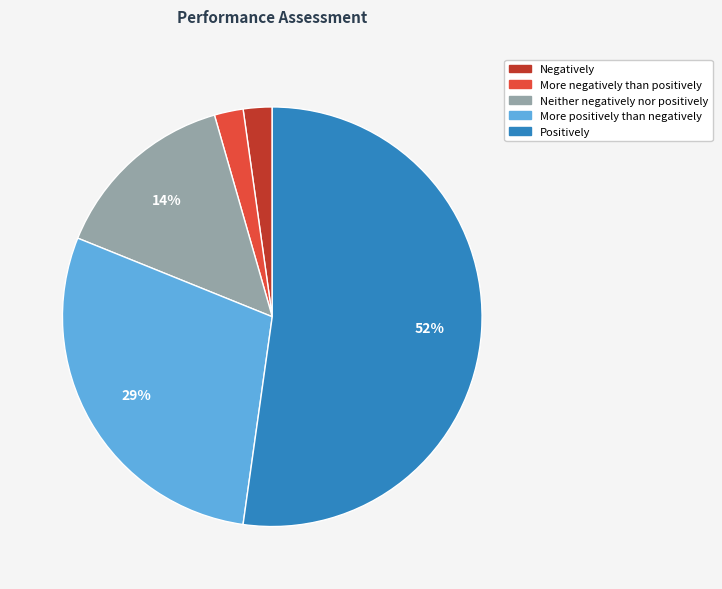

What is the largest slice in the pie chart?

Positively